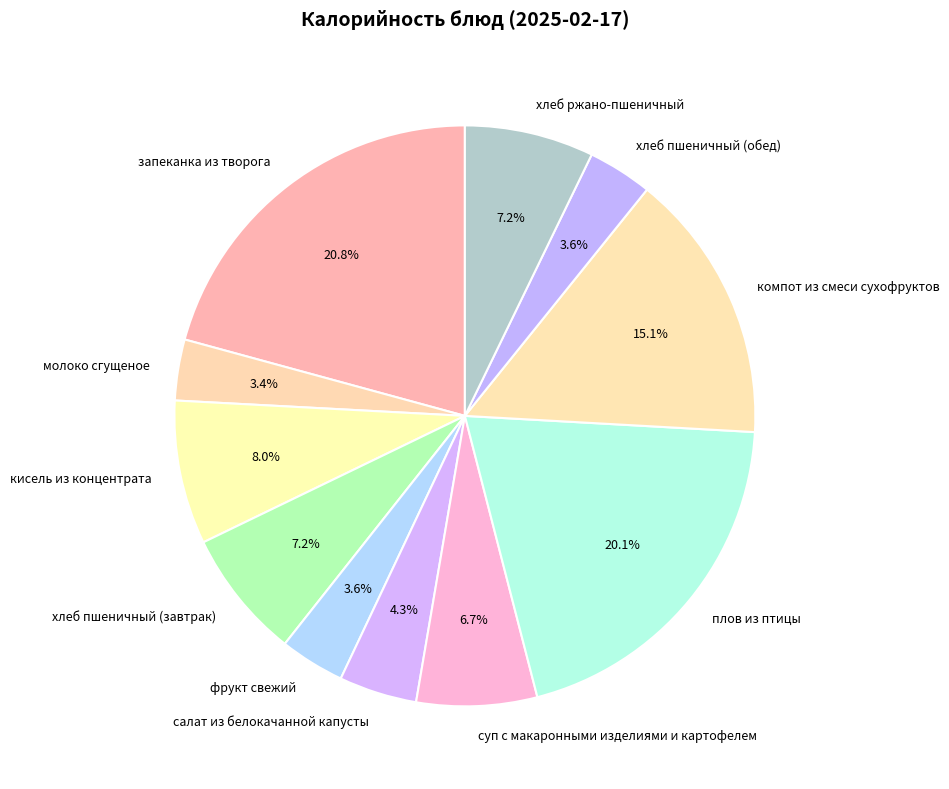

Is салат из белокачанной капусты the majority of the pie?

No